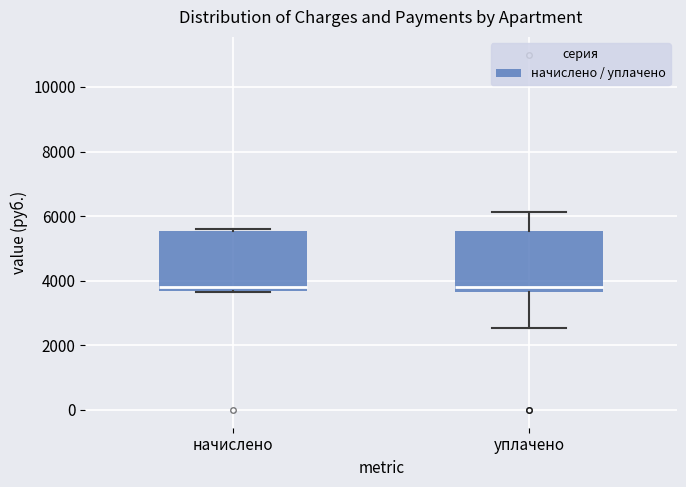

Where does the median line of the box for начислено sit on the y-axis? The values are not printed on the chart, so give them approximately, as read against the axis.

3800